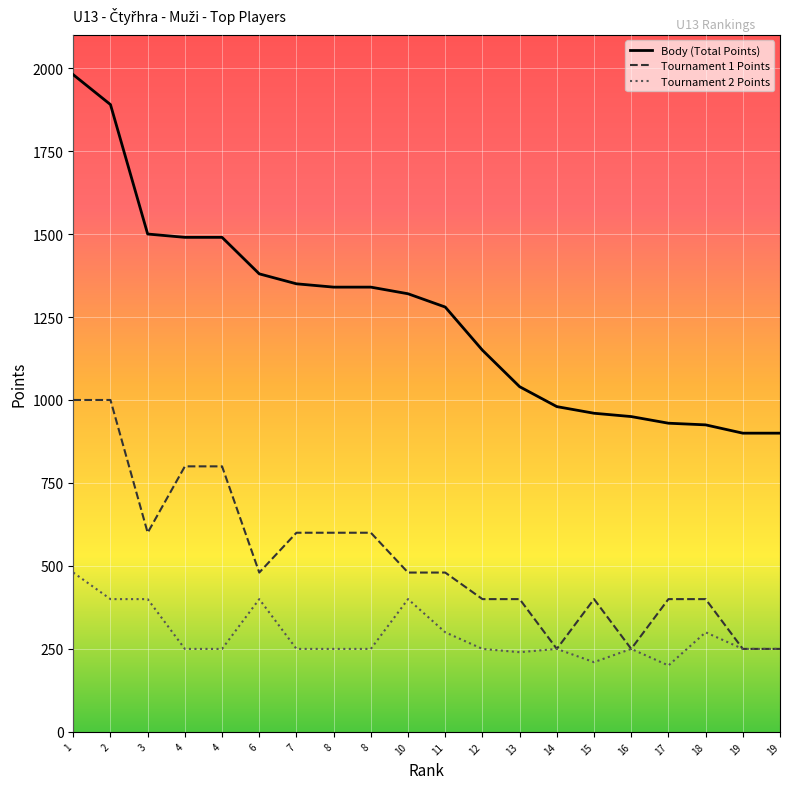

Where is Body (Total Points) nearest to the value 1440?

4